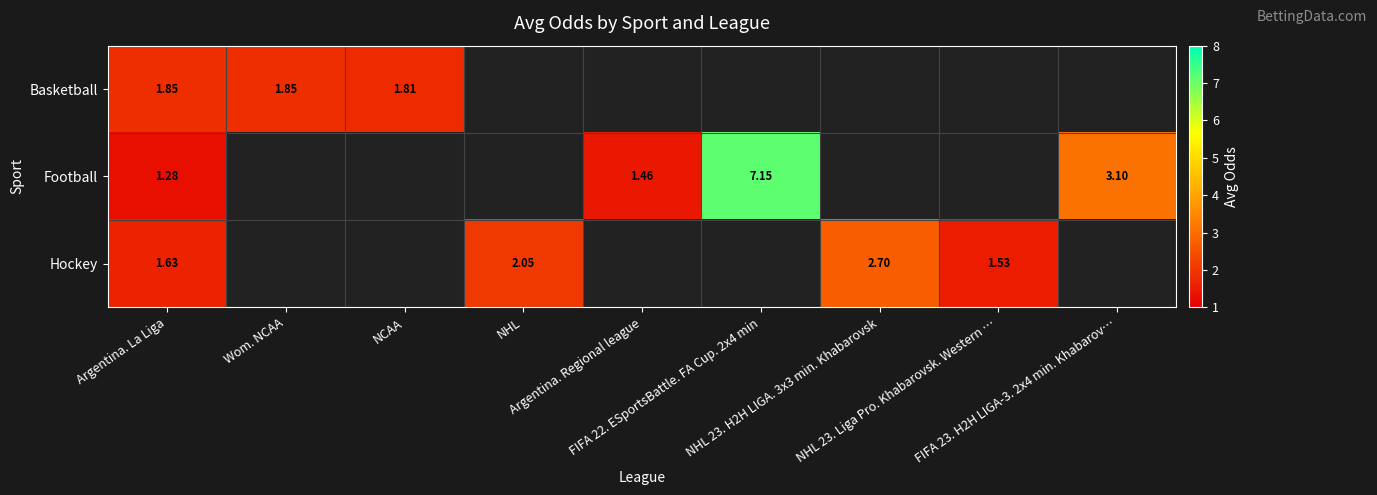

What is the total value across all series at NCAA?

1.8